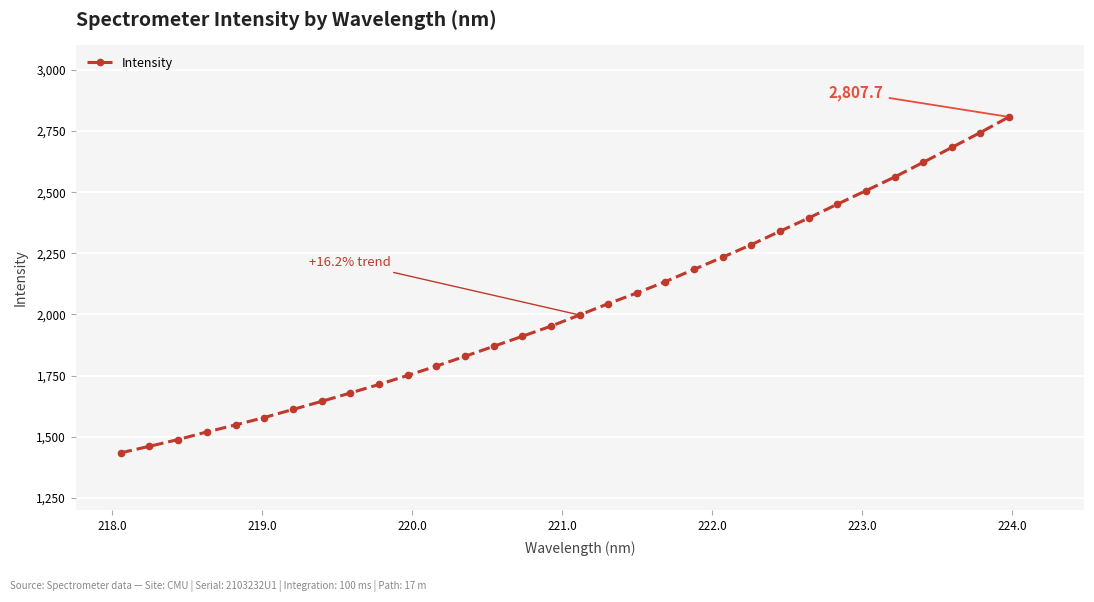

How many data points does each series have?

32